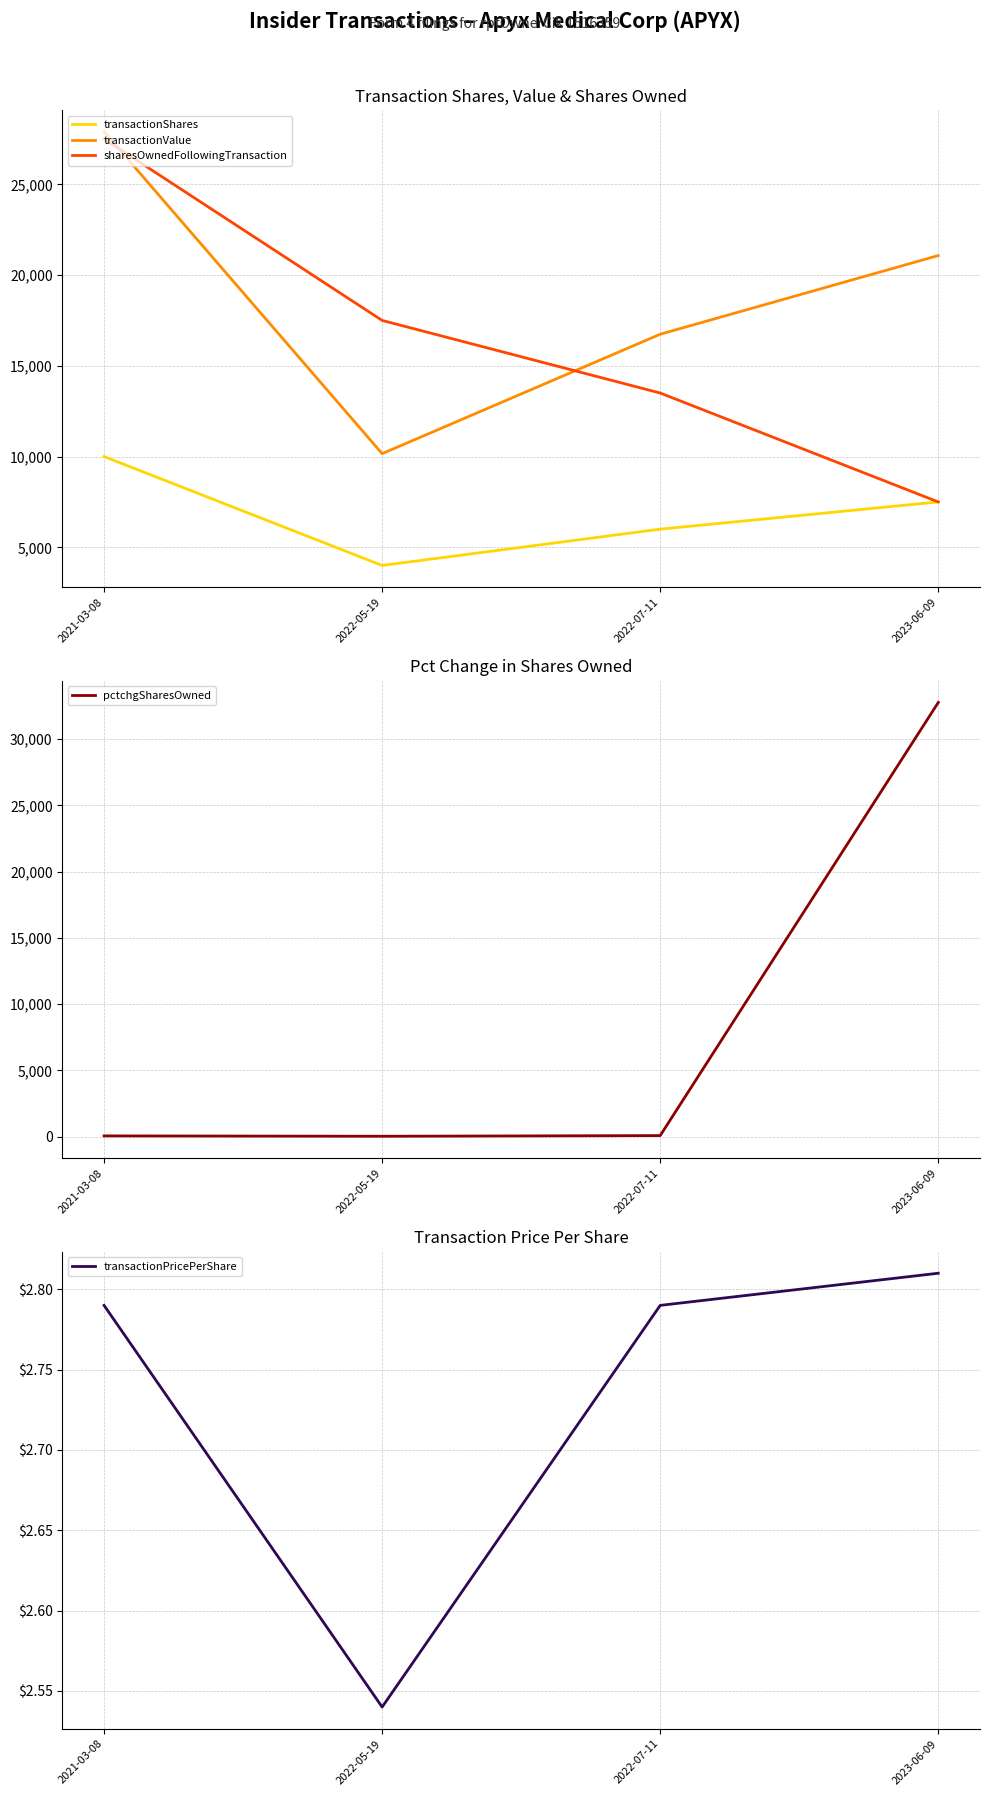

Is the value of pctchgSharesOwned at 2022-07-11 greater than the value of transactionShares at 2021-03-08?

No